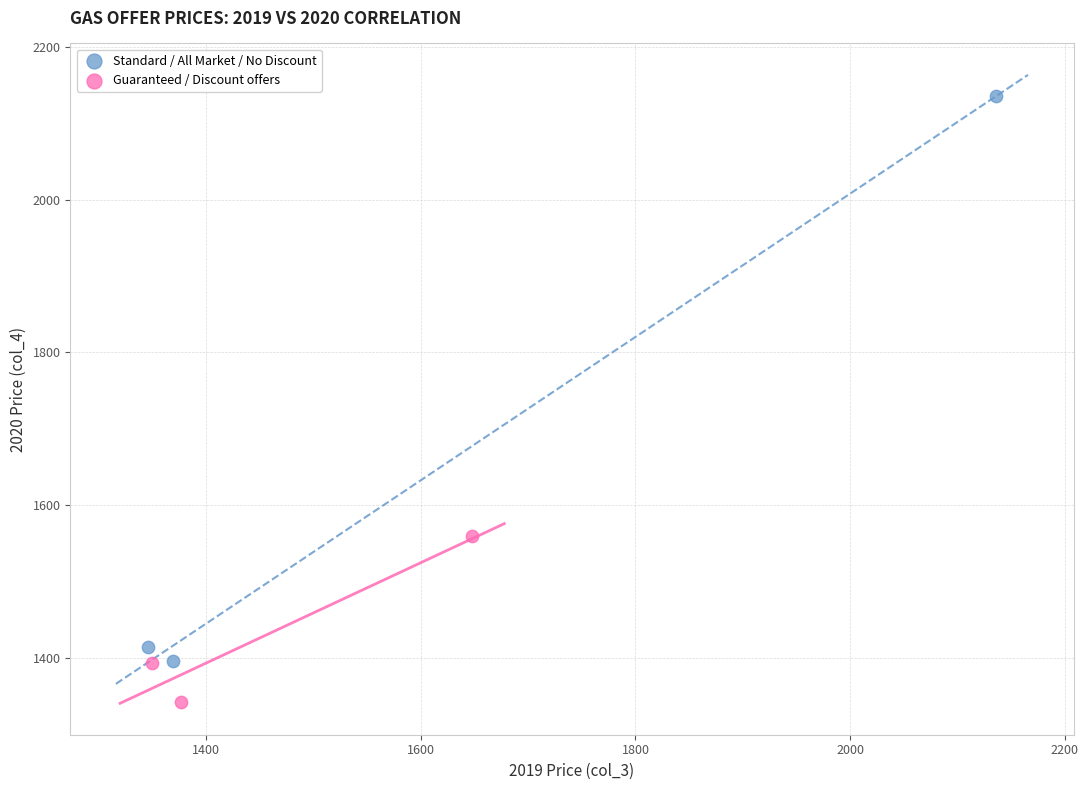

What are all the series names shown in the legend?

Standard / All Market / No Discount, Guaranteed / Discount offers